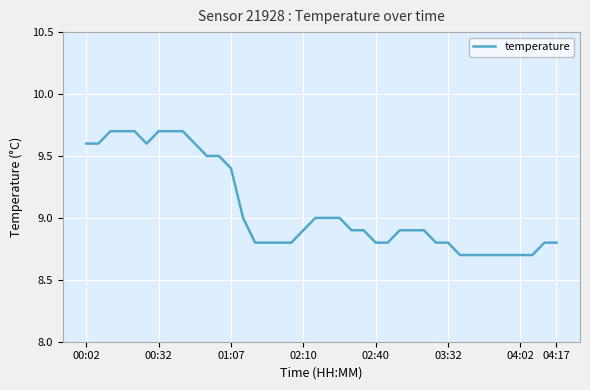

What is the greatest value displayed?

9.7